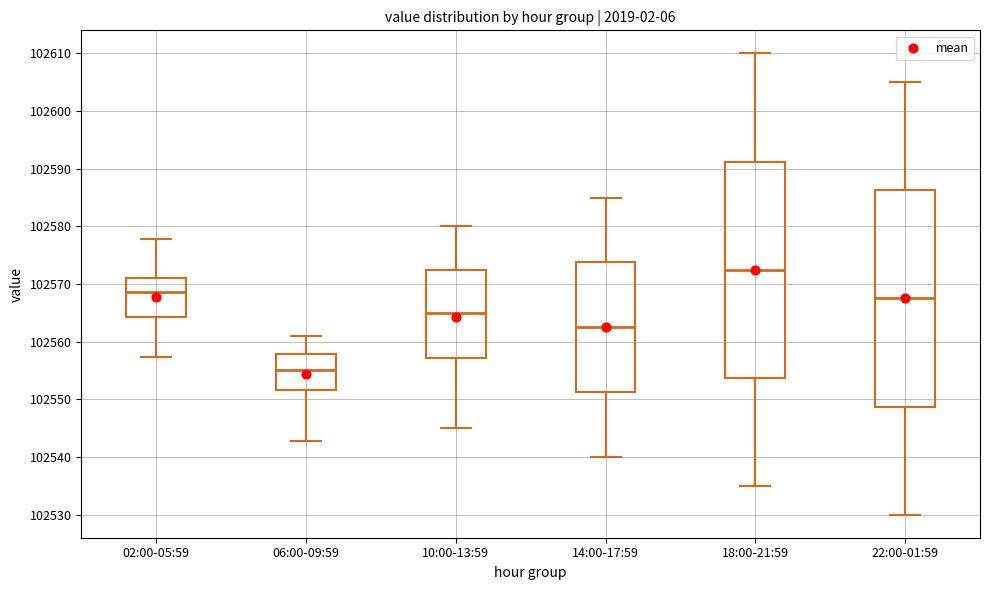

Reading left to right, read every box against the y-axis: the position of its median line, the range the box covers, and the ends of its whiskers. The values are not printed on the chart, so give them approximately, as read against the axis.

02:00-05:59: median 102569, box 102564 to 102571, whiskers 102557 to 102578
06:00-09:59: median 102555, box 102552 to 102558, whiskers 102543 to 102561
10:00-13:59: median 102565, box 102557 to 102573, whiskers 102545 to 102580
14:00-17:59: median 102563, box 102551 to 102574, whiskers 102540 to 102585
18:00-21:59: median 102573, box 102554 to 102591, whiskers 102535 to 102610
22:00-01:59: median 102568, box 102549 to 102586, whiskers 102530 to 102605